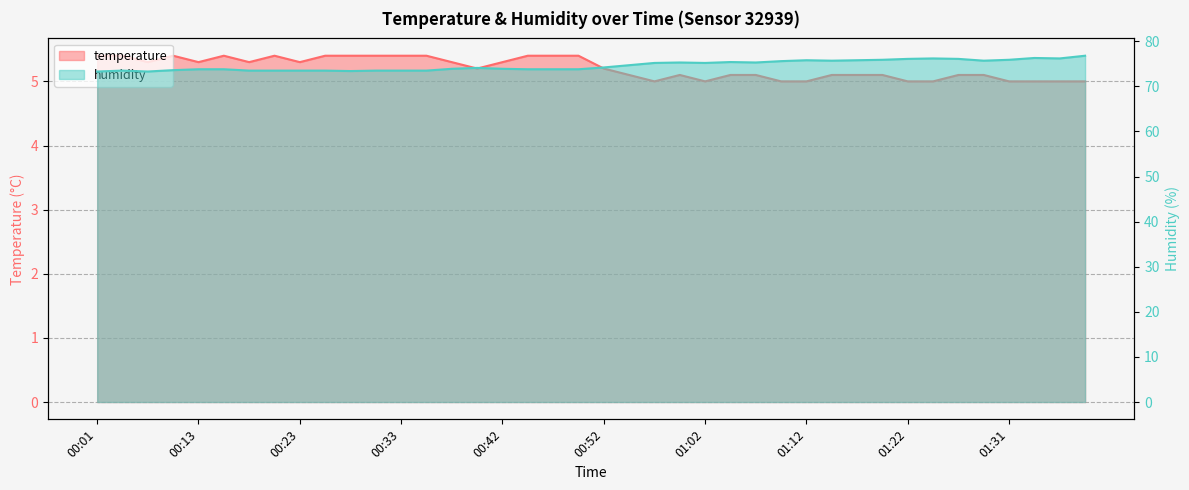

How many lines are shown in the chart?

2